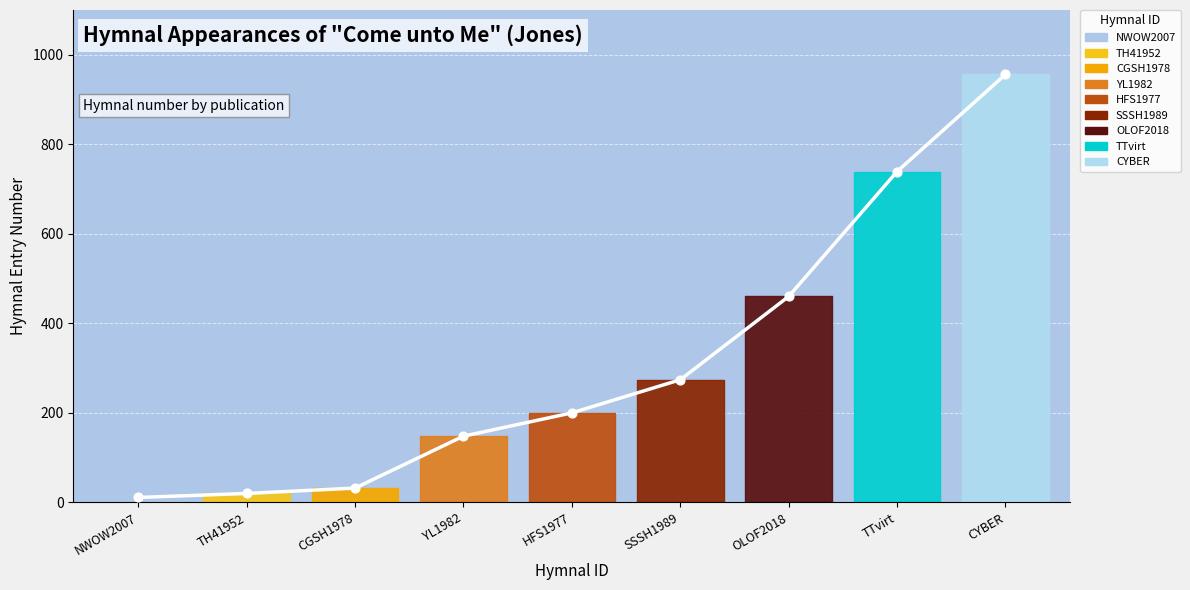

Between YL1982 and CGSH1978, which is larger?

YL1982